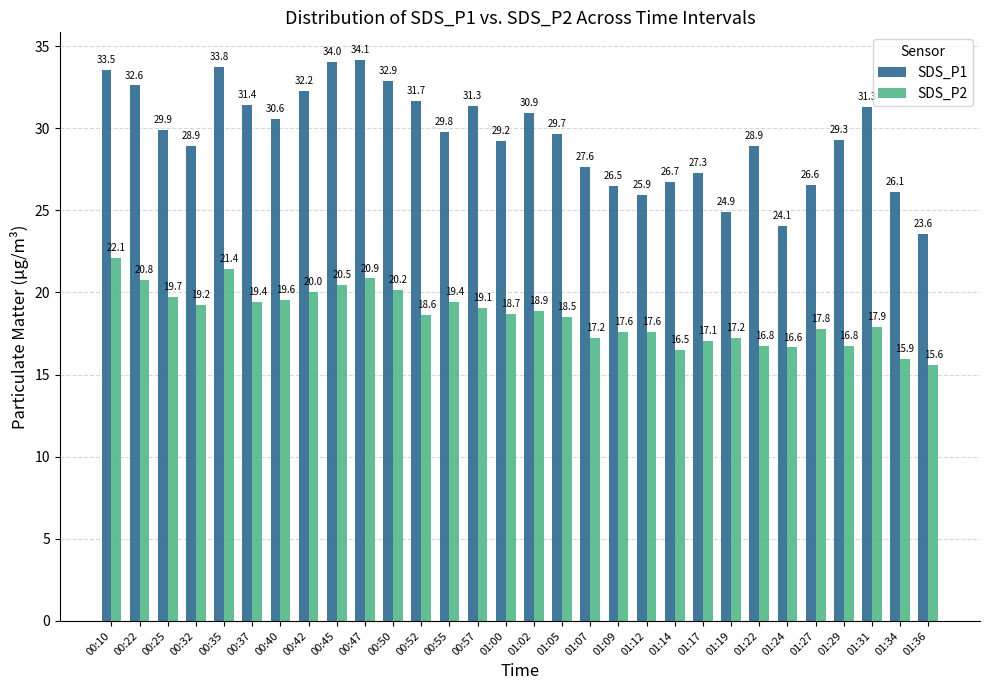

At 01:29, list the series in order from smallest to largest.

SDS_P2, SDS_P1